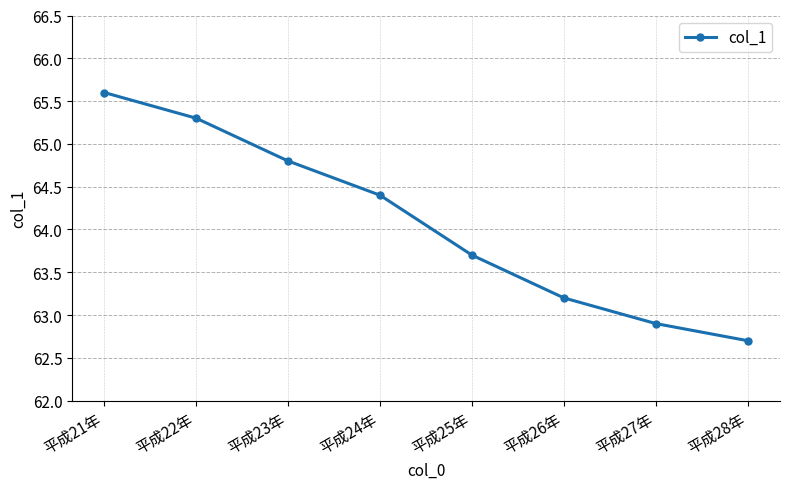

Reading left to right, extract all data points from this chart.

65.6	65.3	64.8	64.4	63.7	63.2	62.9	62.7